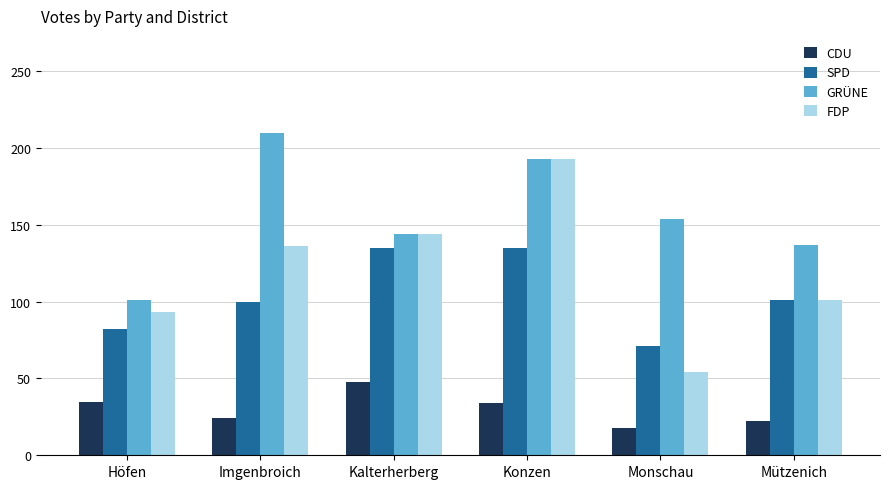

List the labels in order of GRÜNE value, largest first.

Imgenbroich, Konzen, Monschau, Kalterherberg, Mützenich, Höfen